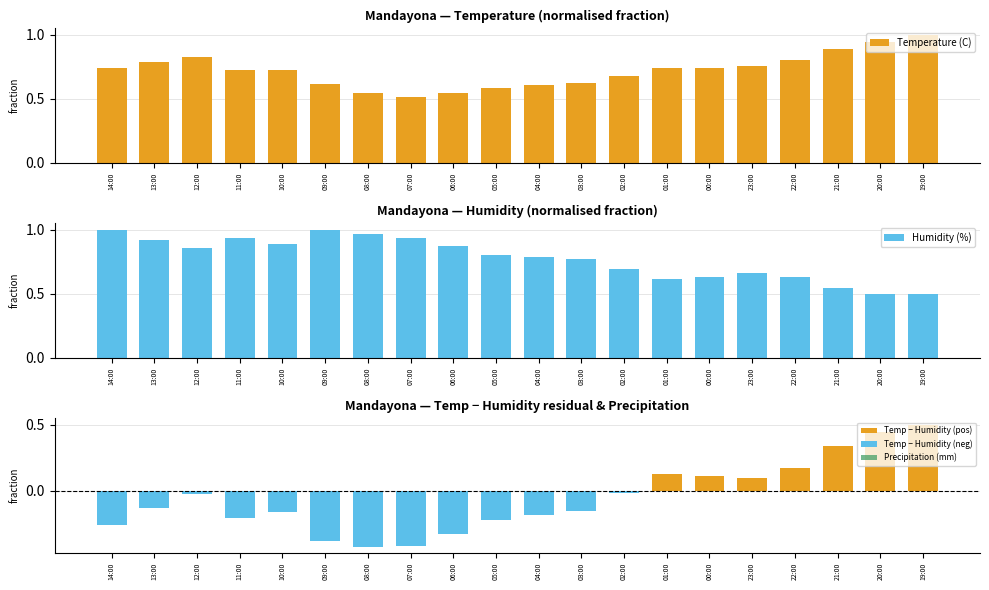

Which category has the highest value in the Temperature (C) series?

19:00